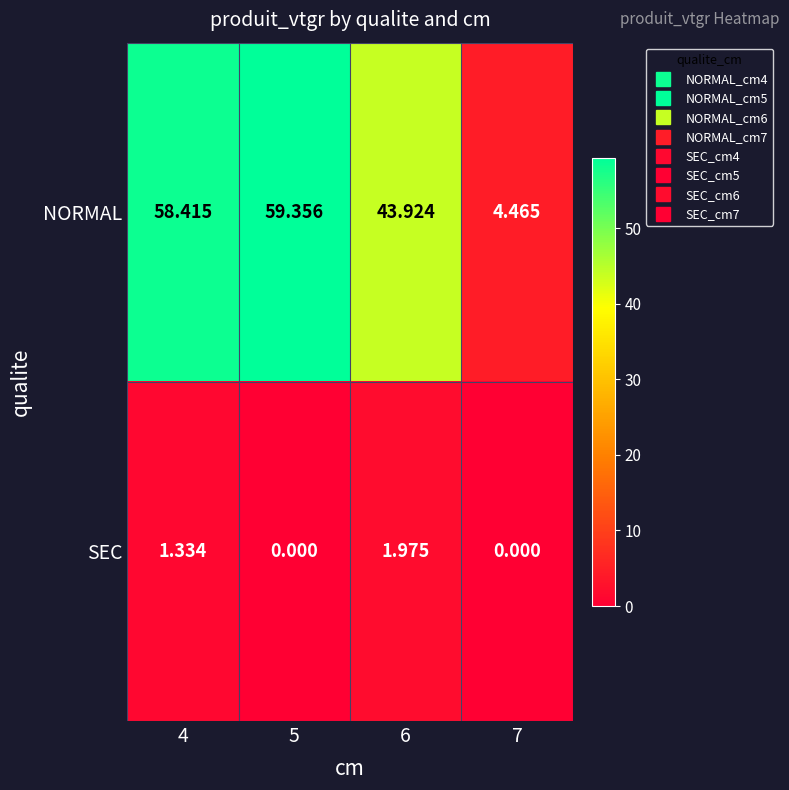

At which category does the chart reach its peak across all series?

5